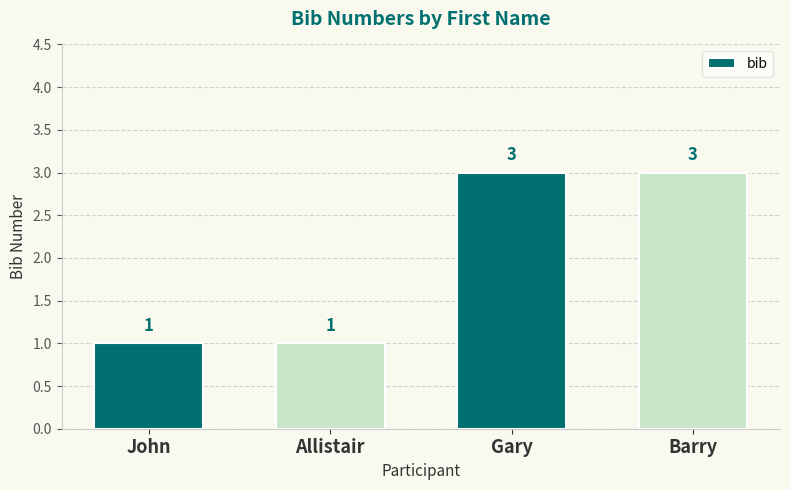

How many distinct data groups are displayed?

1